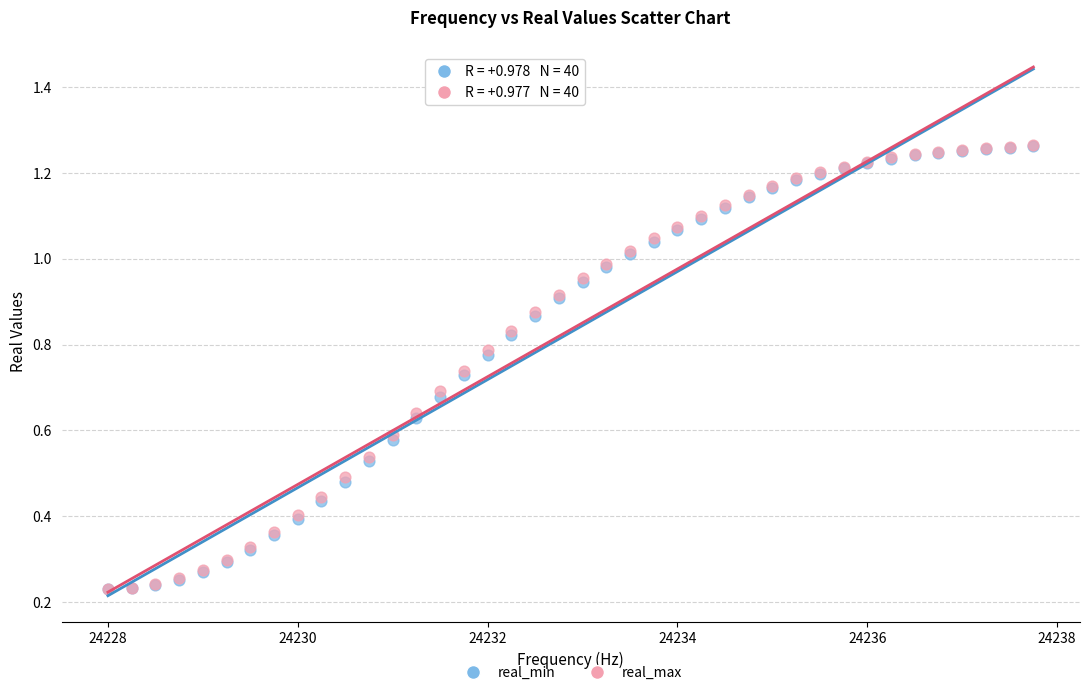

What are all the series names shown in the legend?

real_min, real_max